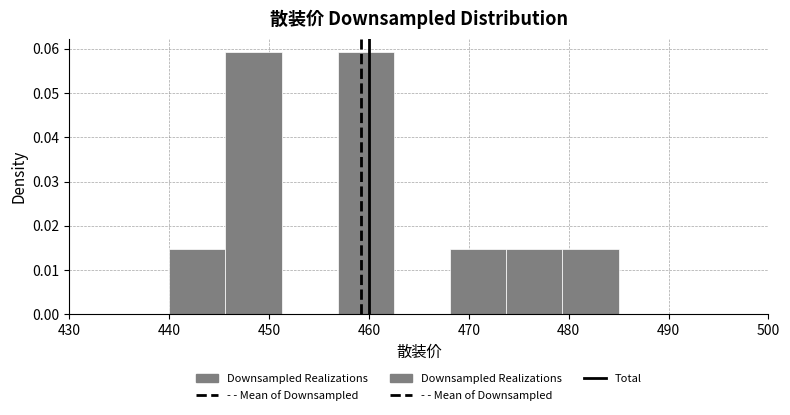

Reading left to right, list every bar in this chart as the range it spans on the x-axis followed by its height. Neither the bar edges nor the heights are printed on the chart, so give them approximately, as read against the axes.

440 to 446: 0.015
446 to 451: 0.059
451 to 457: 0
457 to 463: 0.059
463 to 468: 0
468 to 474: 0.015
474 to 479: 0.015
479 to 485: 0.015